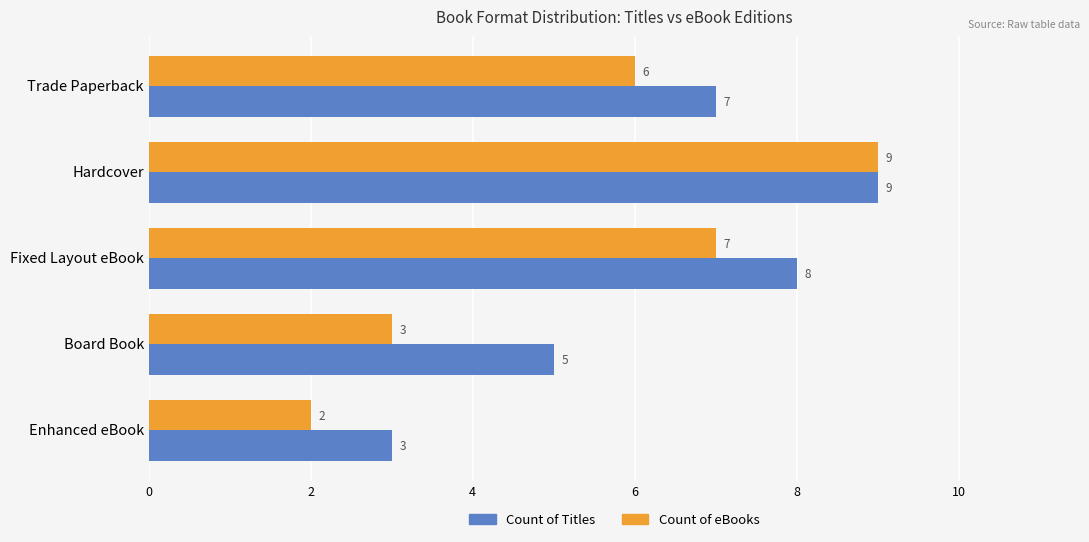

At which category does the chart reach its minimum across all series?

Enhanced eBook